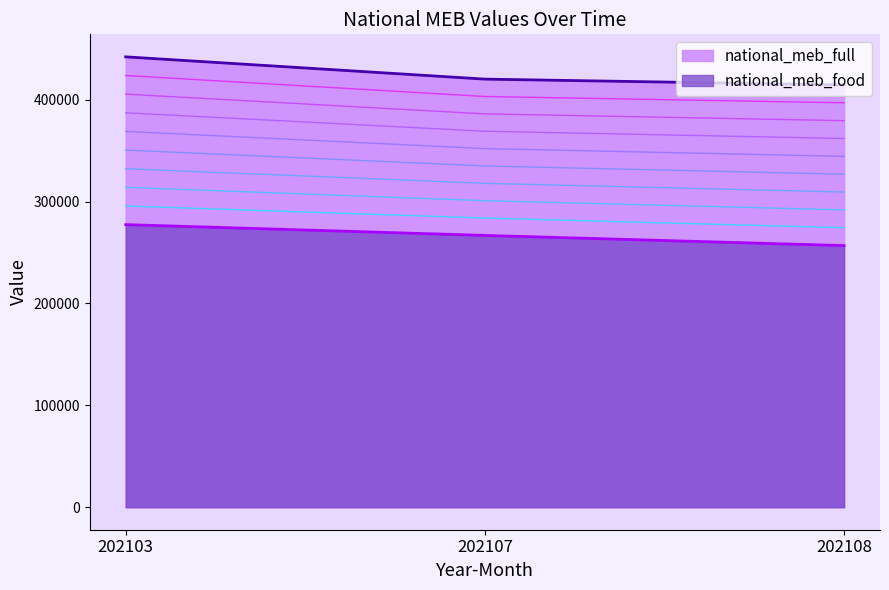

At which category does the chart reach its minimum across all series?

202108